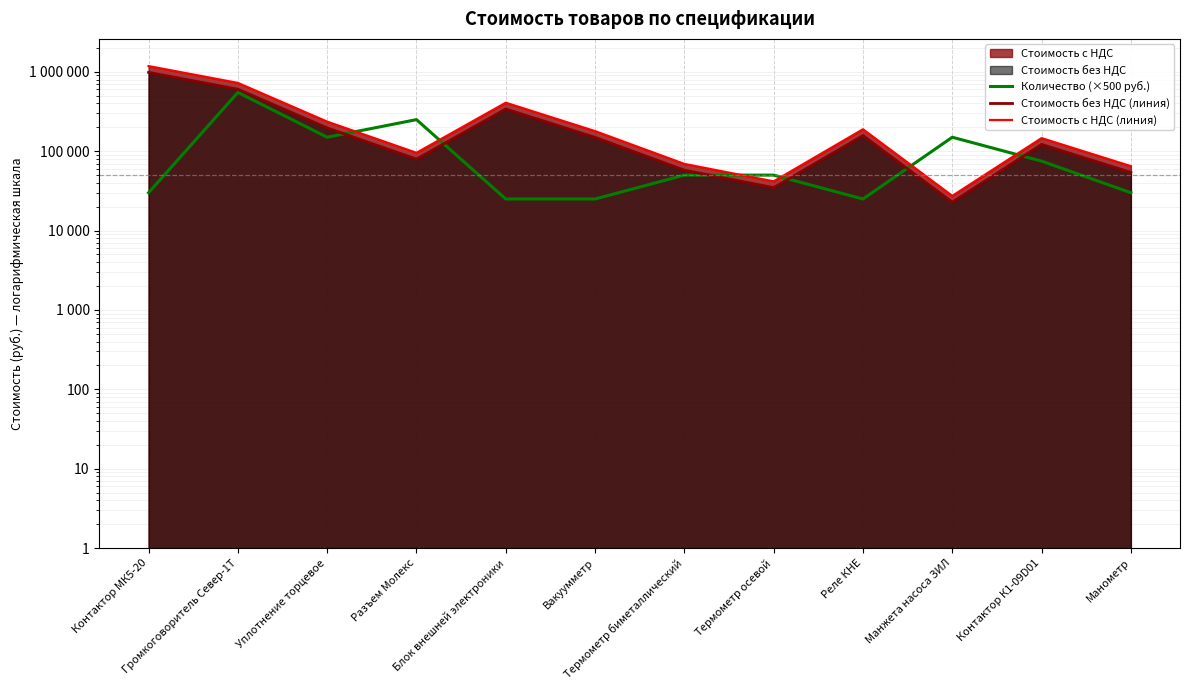

Rank the categories by Количество (×500 руб.) value from lowest to highest.

Блок внешней электроники, Вакуумметр, Реле КНЕ, Контактор МК5-20, Манометр, Термометр биметаллический, Термометр осевой, Контактор К1-09D01, Уплотнение торцевое, Манжета насоса ЗИЛ, Разъем Молекс, Громкоговоритель Север-1Т